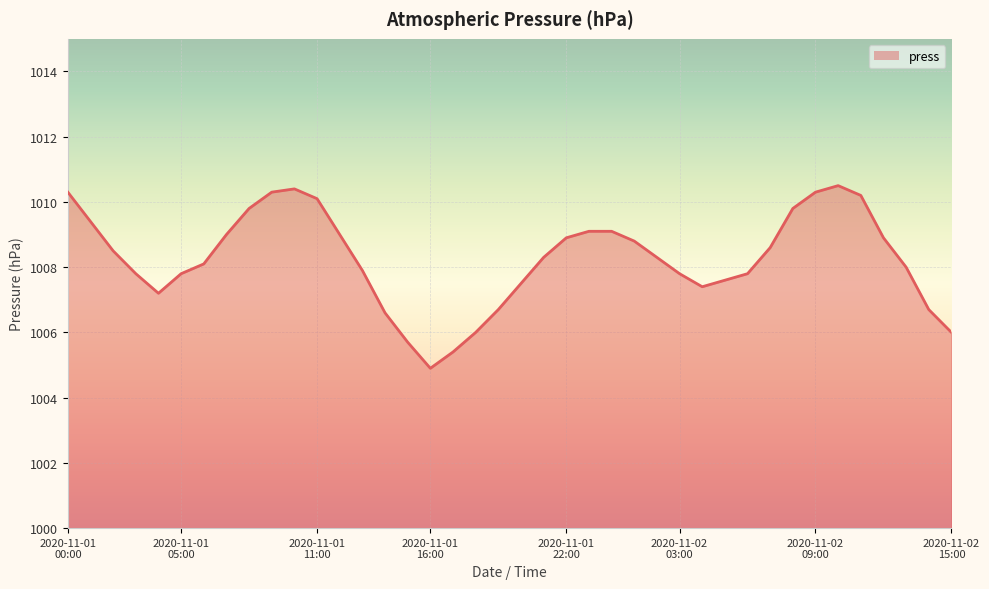

What is the difference between the maximum and minimum values?

5.6